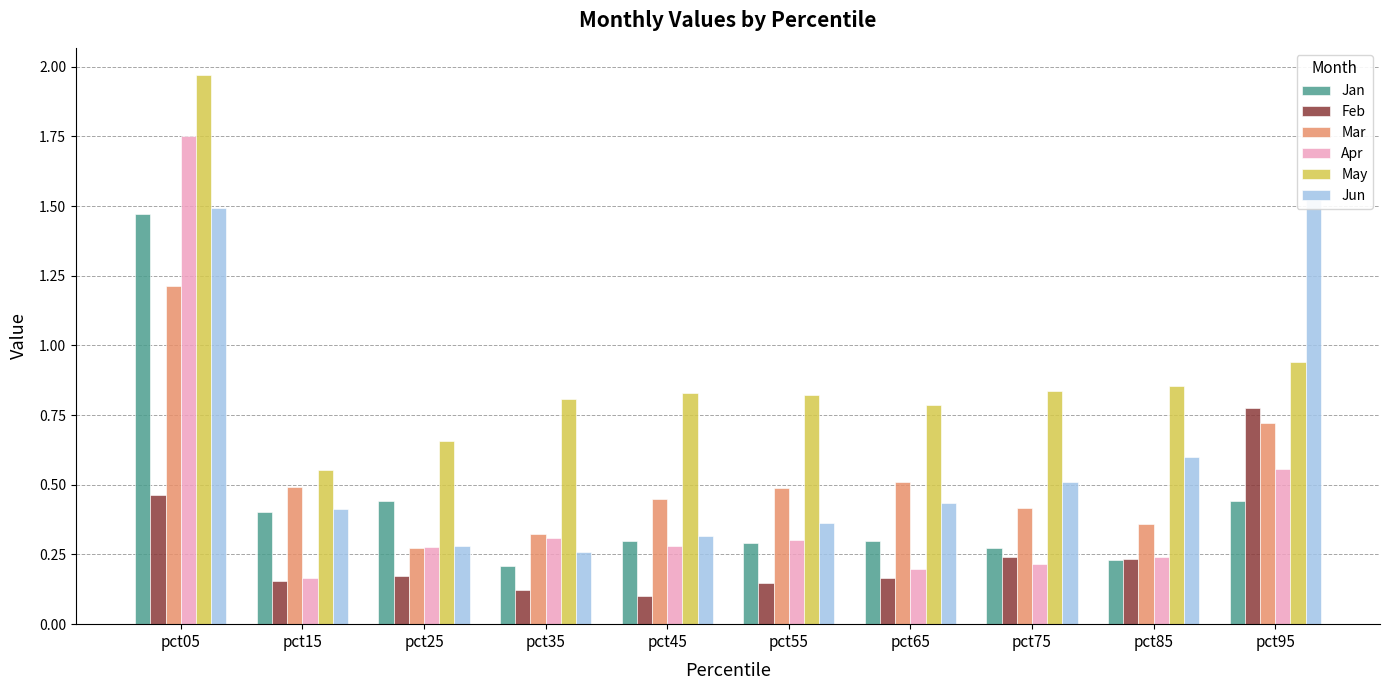

Reading left to right, list all the values displayed in this chart.

Jan: pct05=1.5	pct15=0.4	pct25=0.4	pct35=0.2	pct45=0.3	pct55=0.3	pct65=0.3	pct75=0.3	pct85=0.2	pct95=0.4
Feb: pct05=0.5	pct15=0.2	pct25=0.2	pct35=0.1	pct45=0.1	pct55=0.1	pct65=0.2	pct75=0.2	pct85=0.2	pct95=0.8
Mar: pct05=1.2	pct15=0.5	pct25=0.3	pct35=0.3	pct45=0.5	pct55=0.5	pct65=0.5	pct75=0.4	pct85=0.4	pct95=0.7
Apr: pct05=1.8	pct15=0.2	pct25=0.3	pct35=0.3	pct45=0.3	pct55=0.3	pct65=0.2	pct75=0.2	pct85=0.2	pct95=0.6
May: pct05=2.0	pct15=0.6	pct25=0.7	pct35=0.8	pct45=0.8	pct55=0.8	pct65=0.8	pct75=0.8	pct85=0.9	pct95=0.9
Jun: pct05=1.5	pct15=0.4	pct25=0.3	pct35=0.3	pct45=0.3	pct55=0.4	pct65=0.4	pct75=0.5	pct85=0.6	pct95=1.5